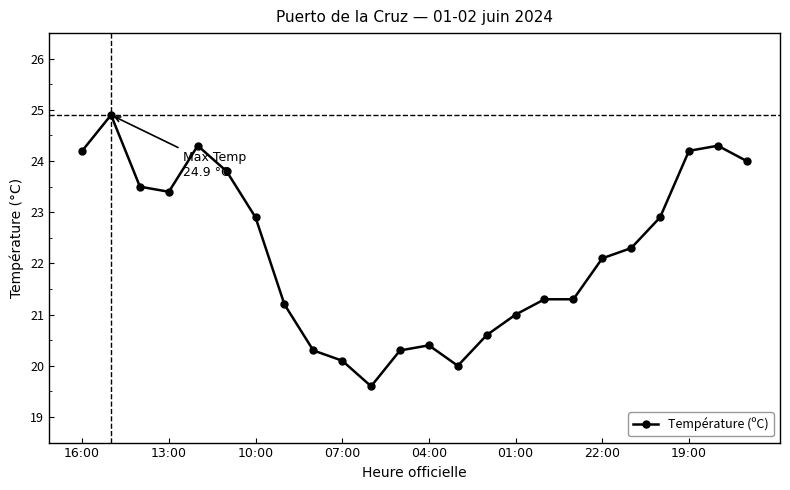

What is the average value?

22.2